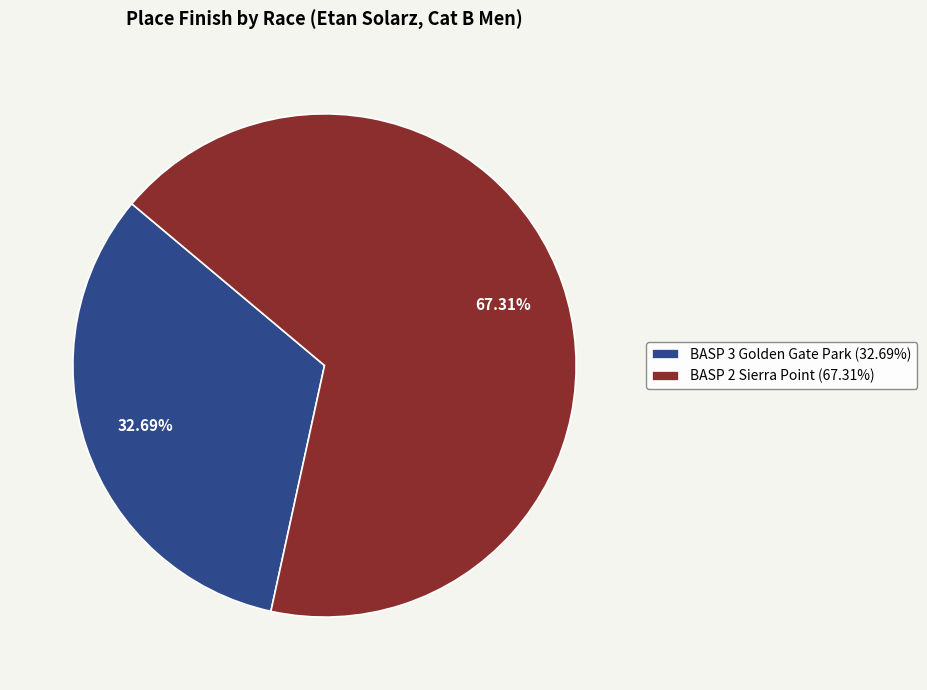

What is the smallest slice in the pie chart?

BASP 3 Golden Gate Park